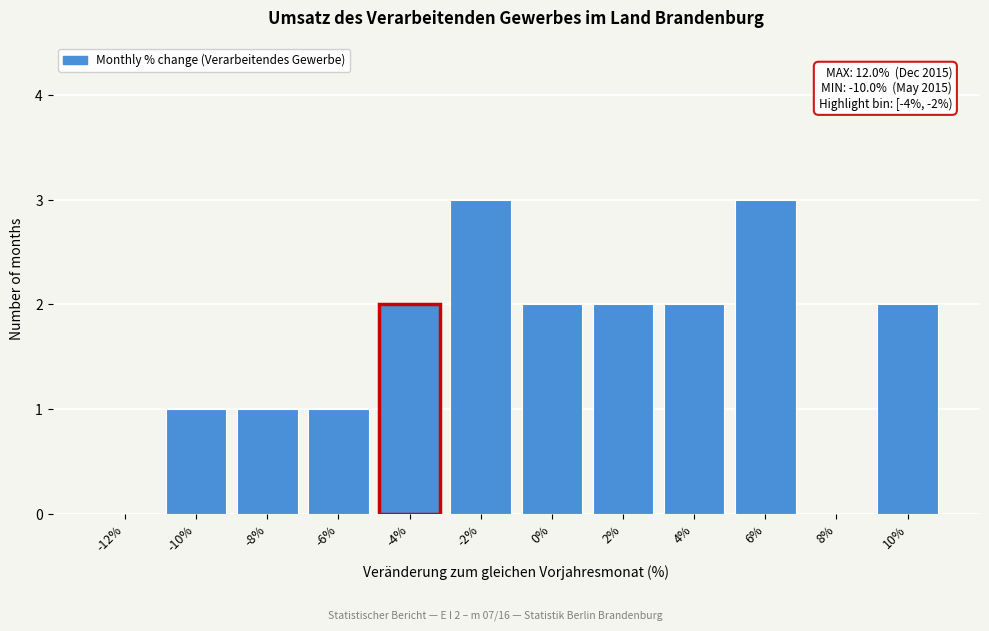

Reading left to right, extract all data points from this chart.

-12%=0	-10%=1	-8%=1	-6%=1	-4%=2	-2%=3	0%=2	2%=2	4%=2	6%=3	8%=0	10%=2